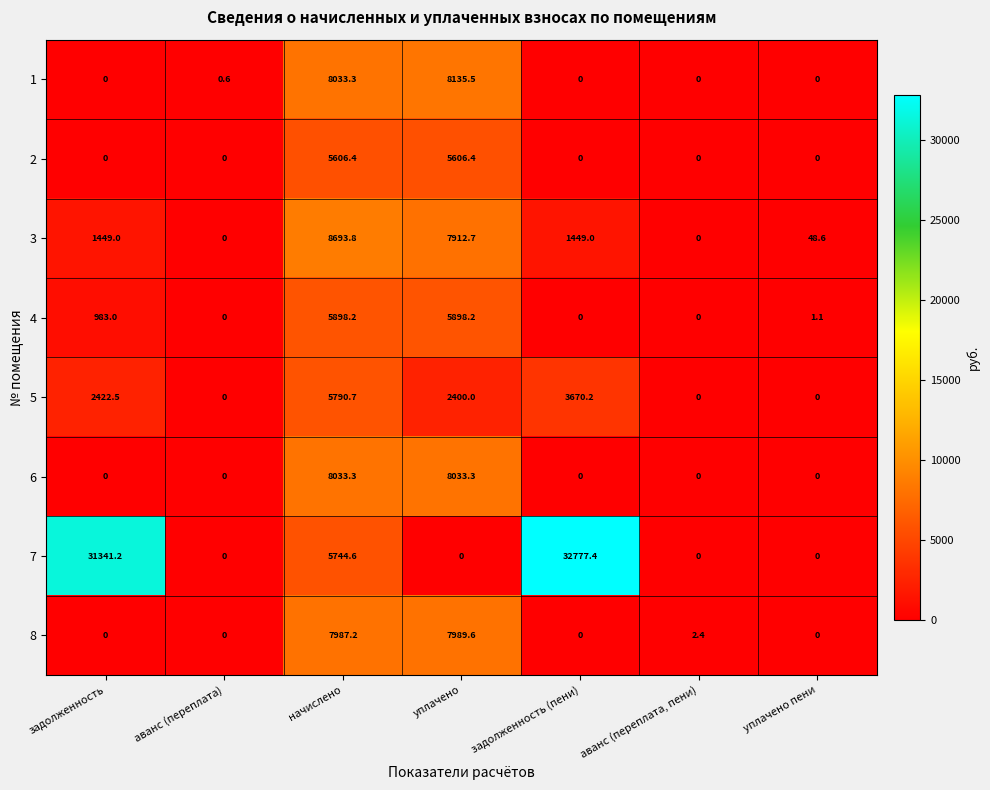

Rank the series by their maximum value, from lowest to highest.

2, 5, 4, 8, 6, 1, 3, 7